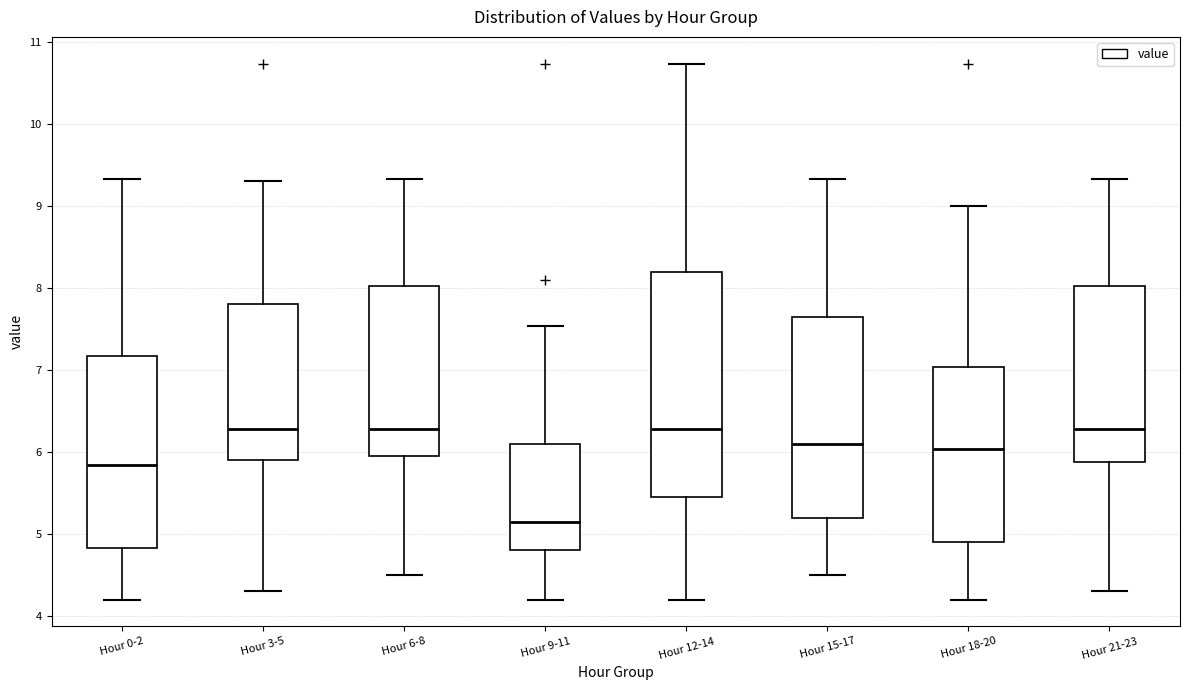

Reading left to right, read every box against the y-axis: the position of its median line, the range the box covers, and the ends of its whiskers. The values are not printed on the chart, so give them approximately, as read against the axis.

Hour 0-2: median 5.8, box 4.8 to 7.2, whiskers 4.2 to 9.3
Hour 3-5: median 6.3, box 5.9 to 7.8, whiskers 4.3 to 9.3
Hour 6-8: median 6.3, box 6.0 to 8.0, whiskers 4.5 to 9.3
Hour 9-11: median 5.2, box 4.8 to 6.1, whiskers 4.2 to 7.5
Hour 12-14: median 6.3, box 5.5 to 8.2, whiskers 4.2 to 10.7
Hour 15-17: median 6.1, box 5.2 to 7.6, whiskers 4.5 to 9.3
Hour 18-20: median 6.0, box 4.9 to 7.0, whiskers 4.2 to 9.0
Hour 21-23: median 6.3, box 5.9 to 8.0, whiskers 4.3 to 9.3